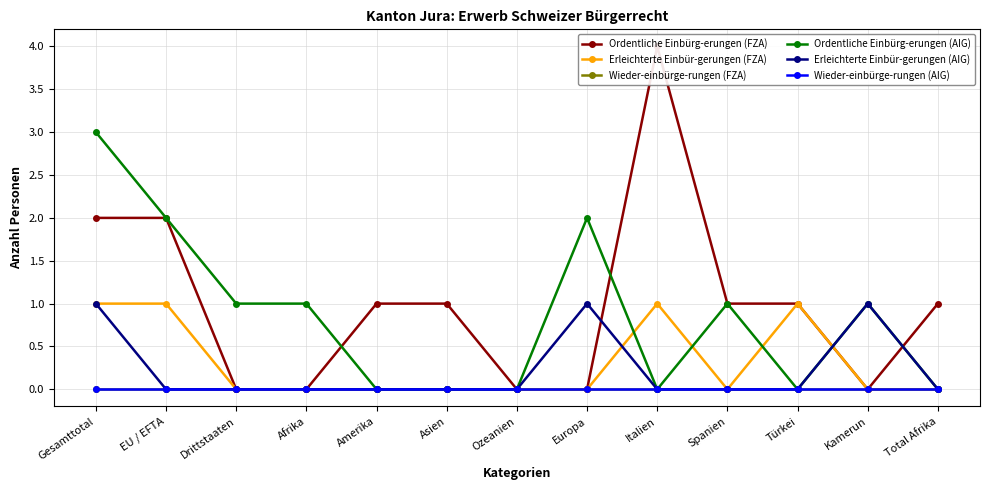

True or false: Wieder-einbürge-rungen (FZA) and Ordentliche Einbürg-erungen (AIG) cross at least once.

False